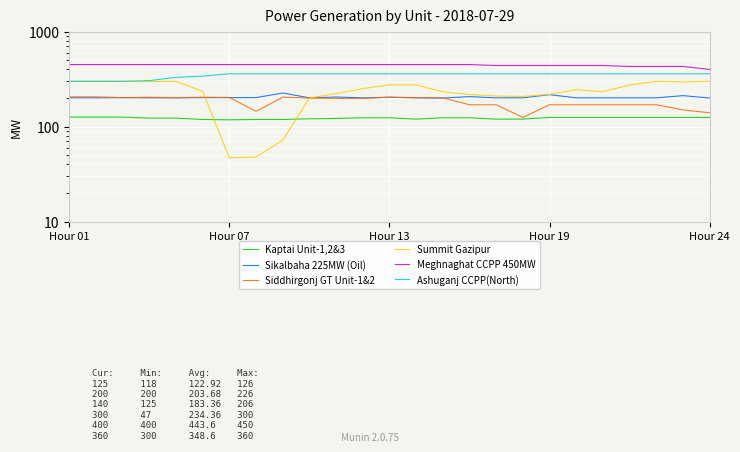

Is it true that Sikalbaha 225MW (Oil) equals 333 at 21?

False